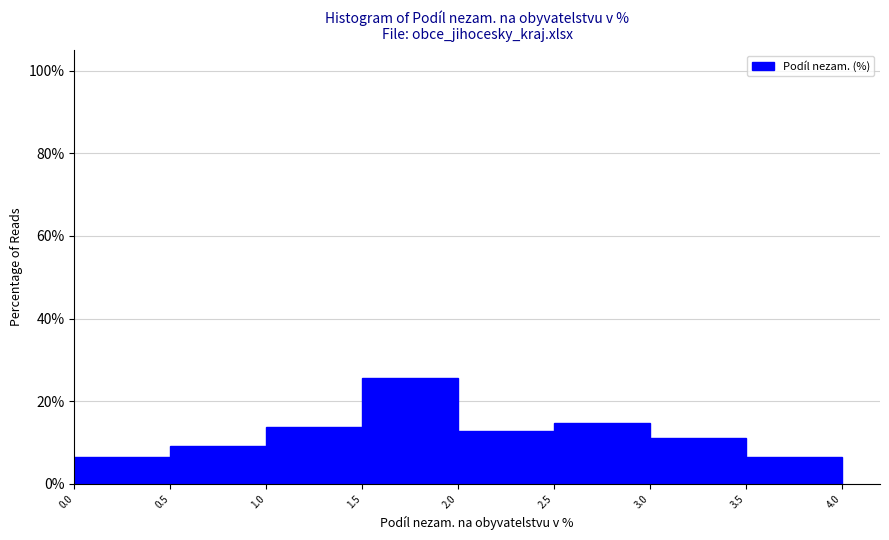

Which range on the x-axis has the tallest bar?

1.5 to 2.0